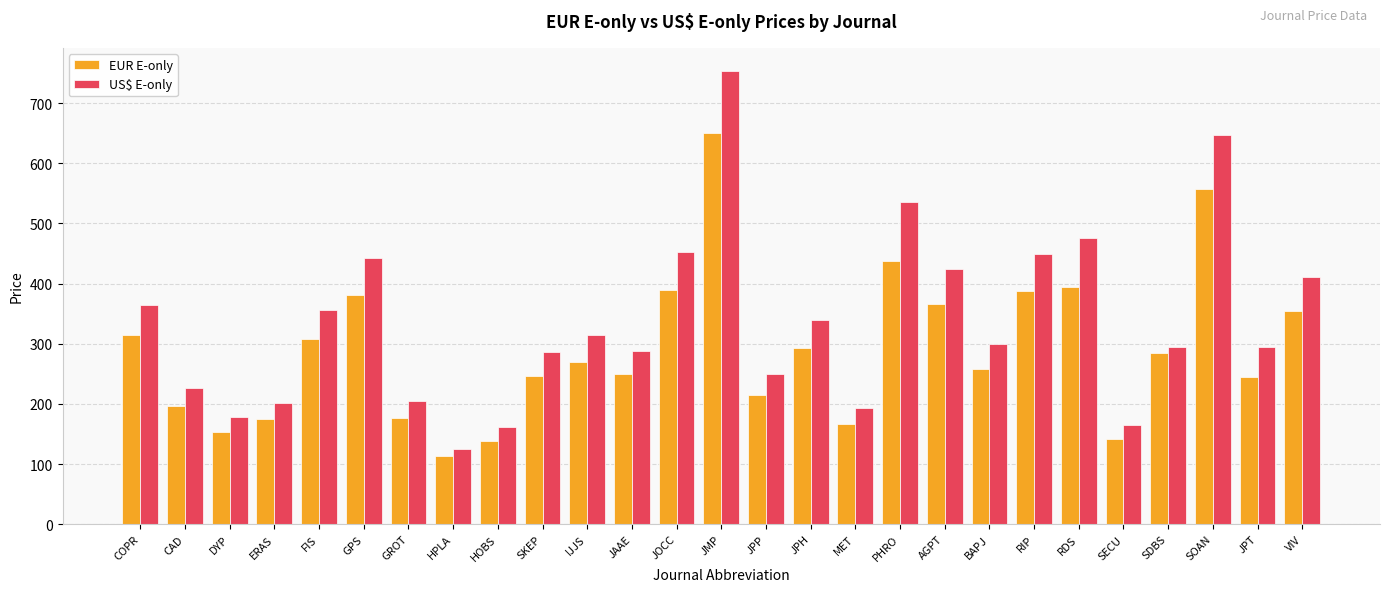

What is the difference between the second highest and second lowest values in the US$ E-only series?

486